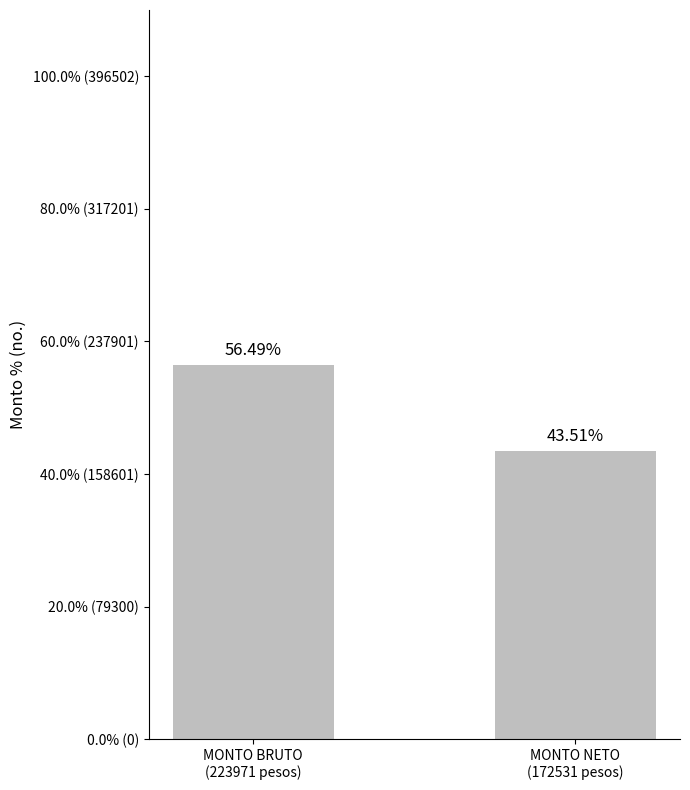

What is the value of the 1st bar from the left?

56.5